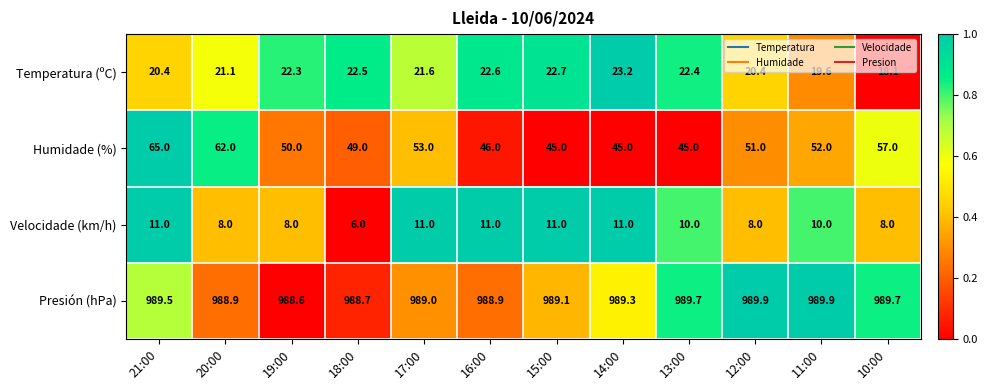

Which series has the largest range (max minus min)?

Humidade (%)